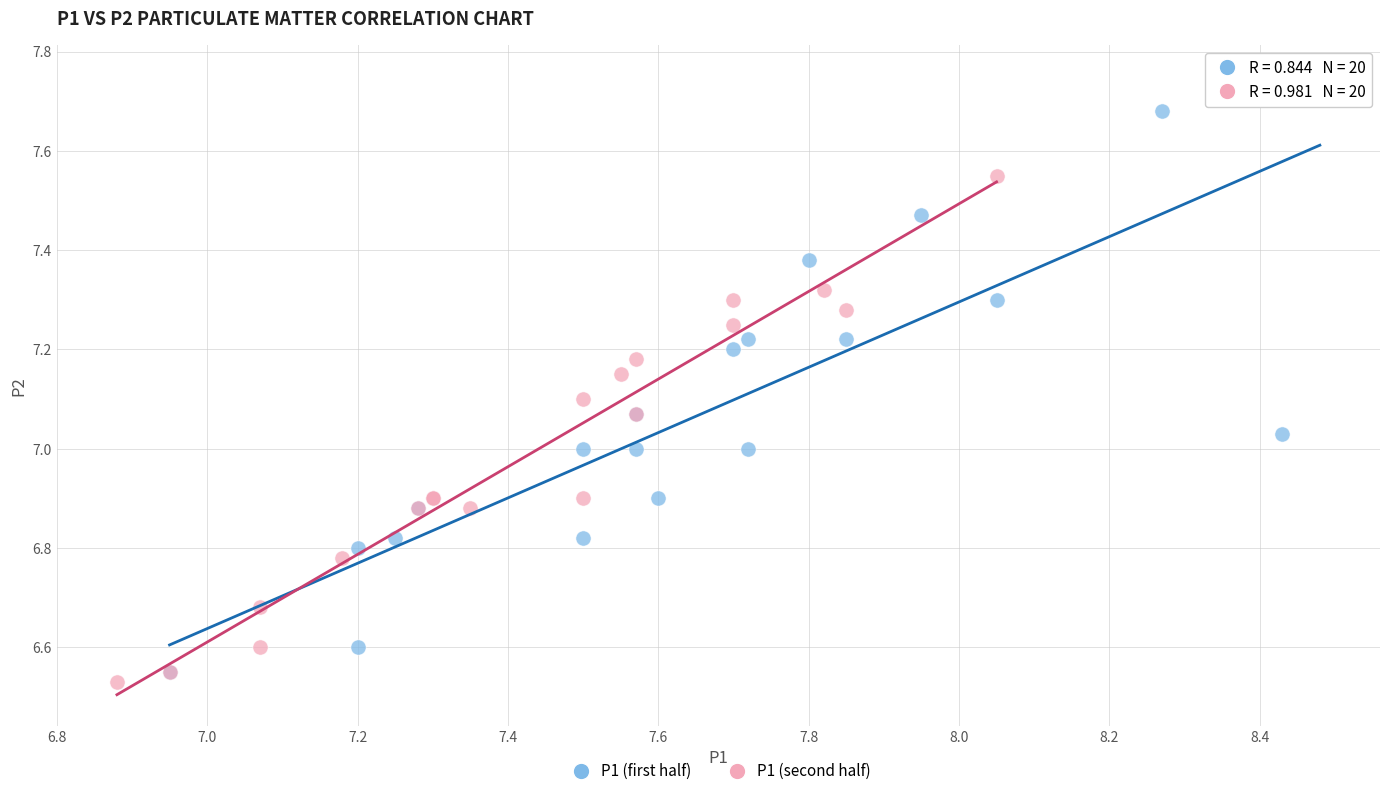

What are all the series names shown in the legend?

P1 (first half), P1 (second half)